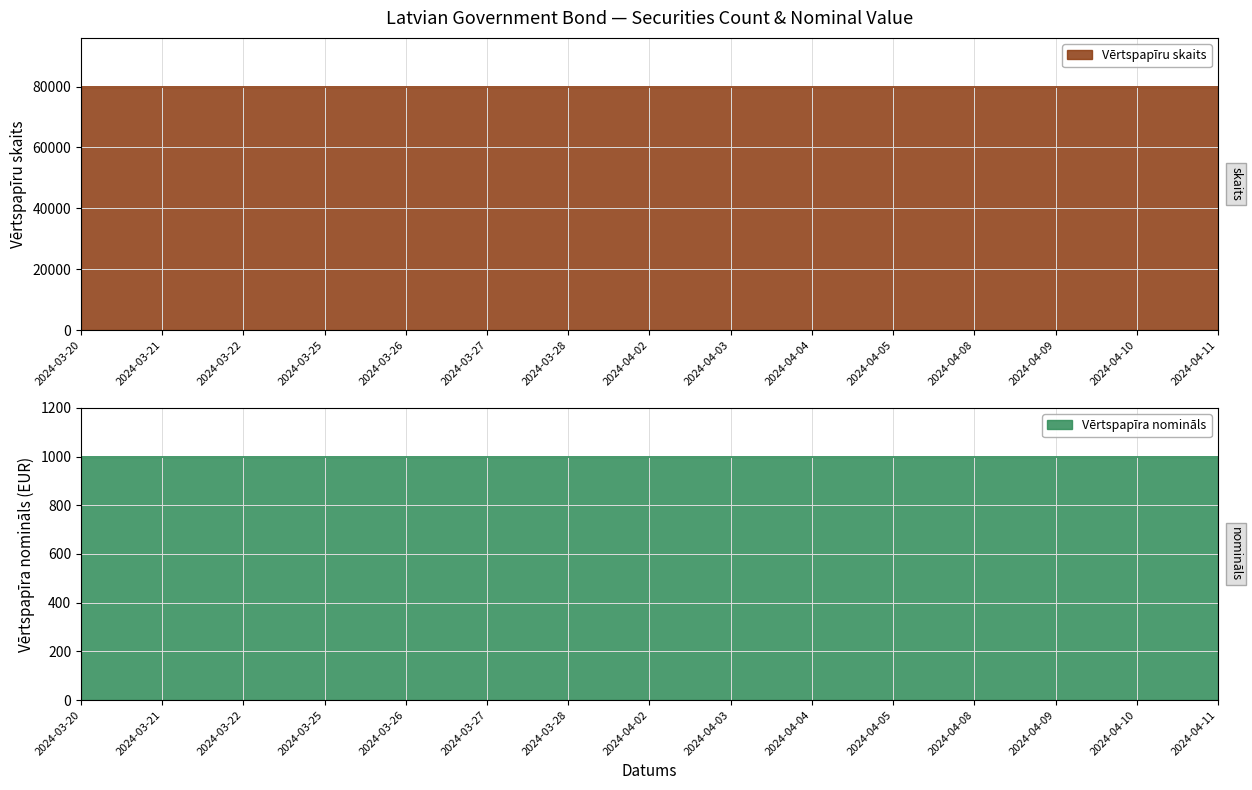

What is the sum of the Vērtspapīru skaits values at 2024-03-21 and 2024-04-03?

160000